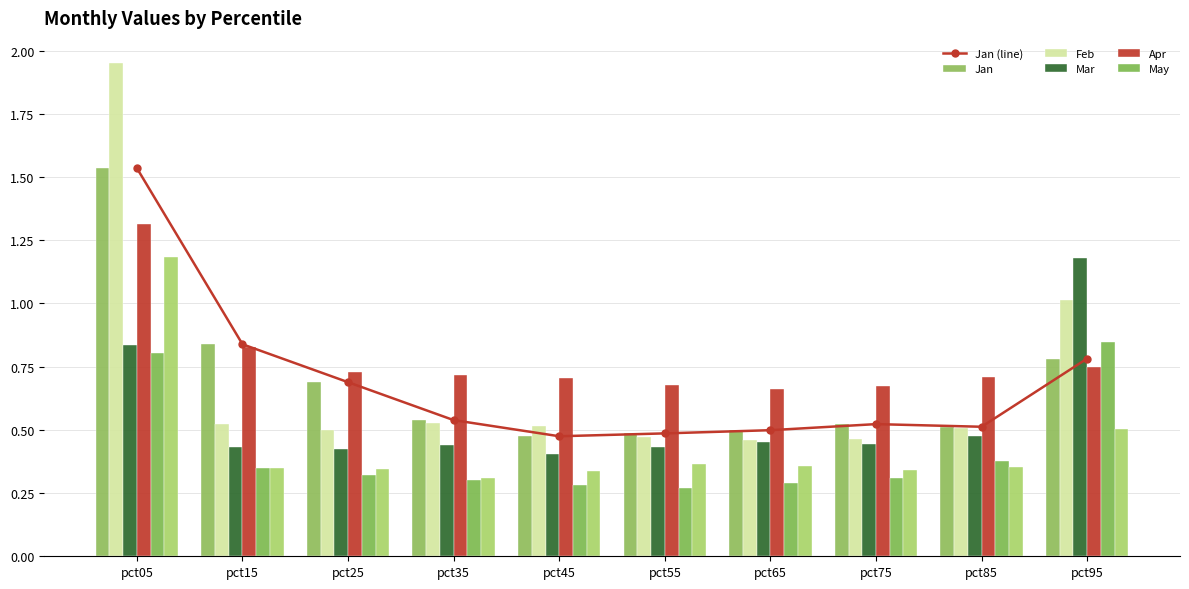

The value of Feb at pct85 is 0.1. True or false?

False